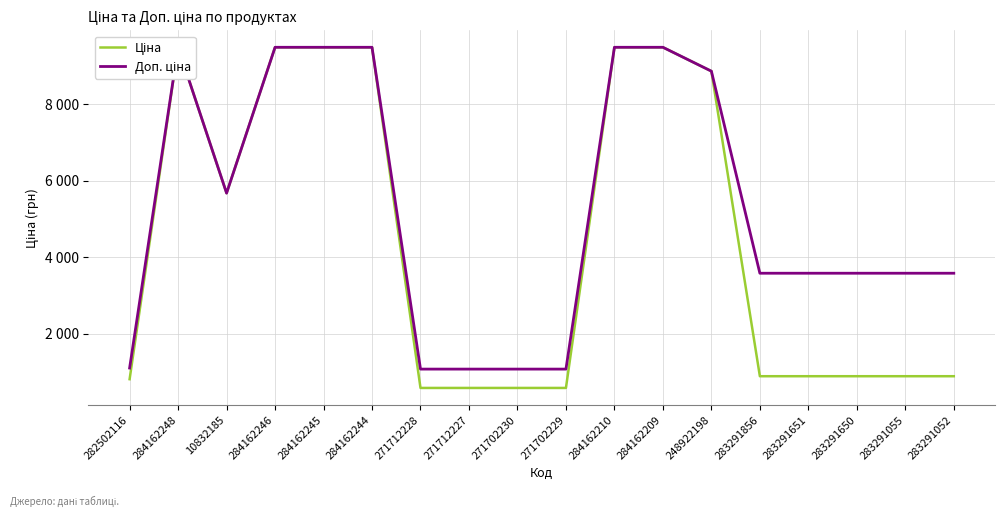

True or false: Доп. ціна has more than 1 points higher than both neighbors.

False